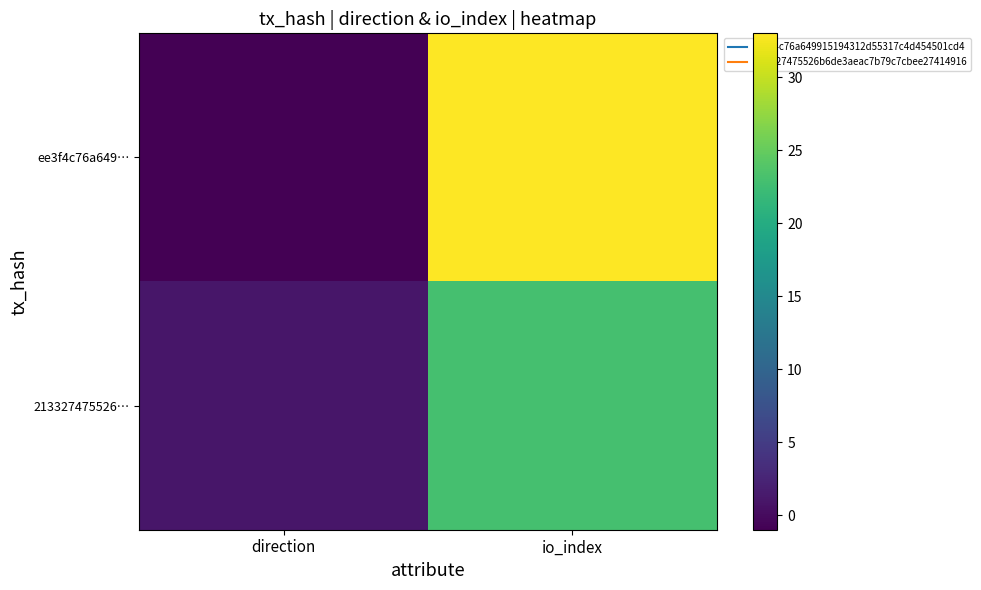

Reading left to right, list all the values displayed in this chart.

ee3f4c76a649…: direction=-1	io_index=33
213327475526…: direction=1	io_index=23